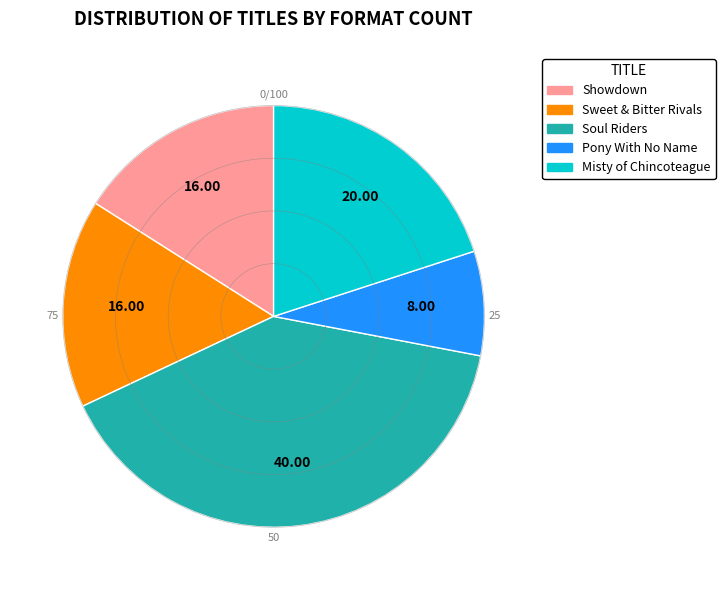

To the nearest percent, what is the difference between the largest and smallest slice percentages?

32%